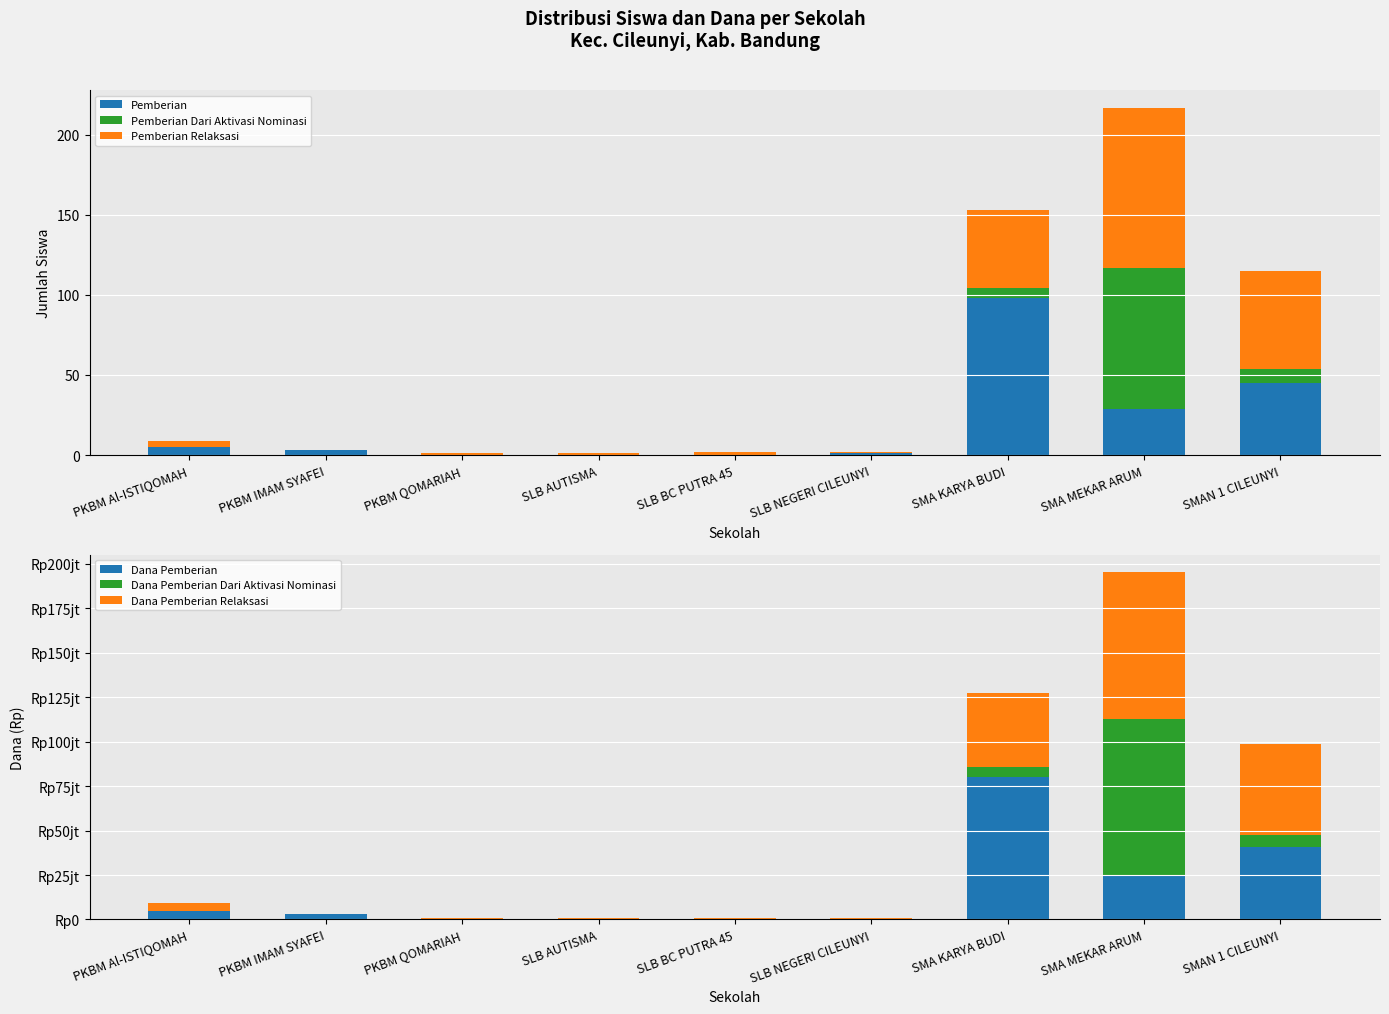

The Dana Pemberian Dari Aktivasi Nominasi series shows 0 at PKBM QOMARIAH. True or false?

True